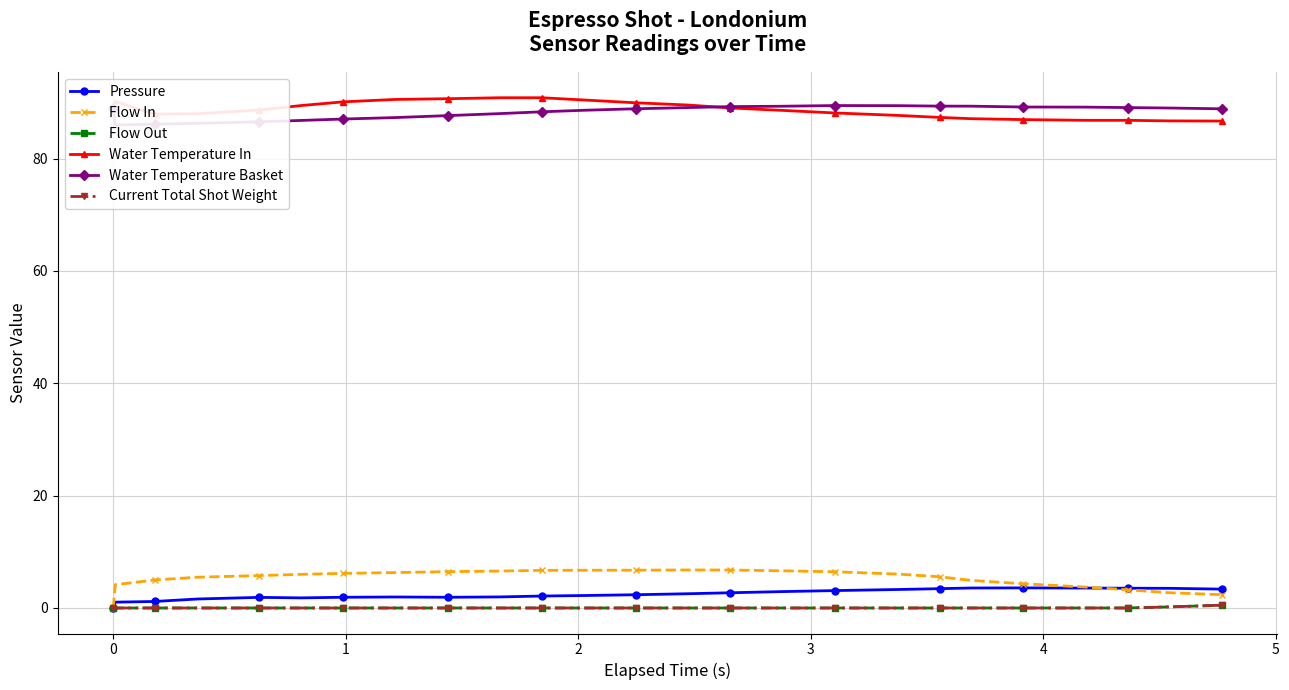

What is the value of the Pressure point at the 19th from the left?

3.4